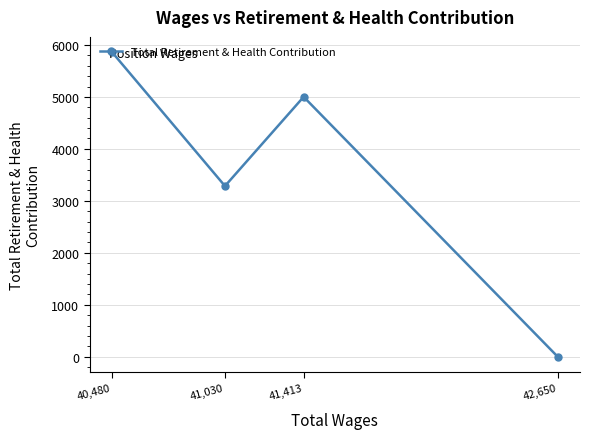

What is the difference between the second highest and second lowest values?

1716